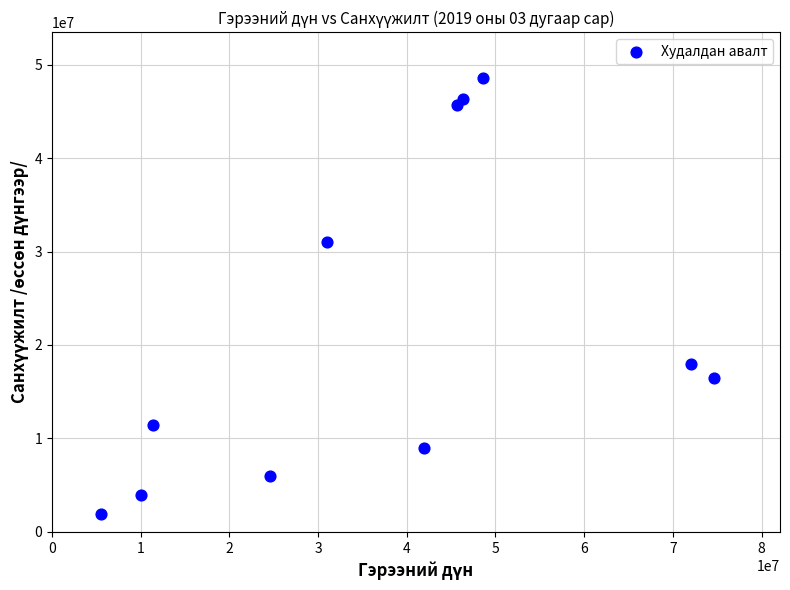

What Y value in the scatter plot is closest to 25277905?

30994919.0